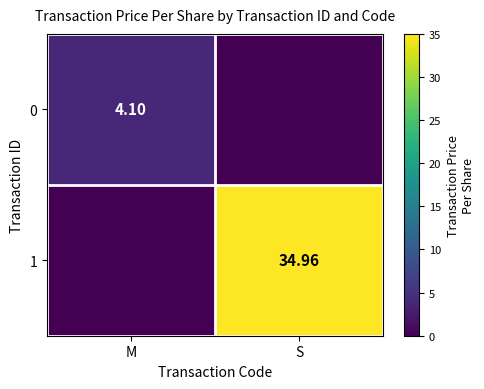

How many values in 1 are above zero?

1